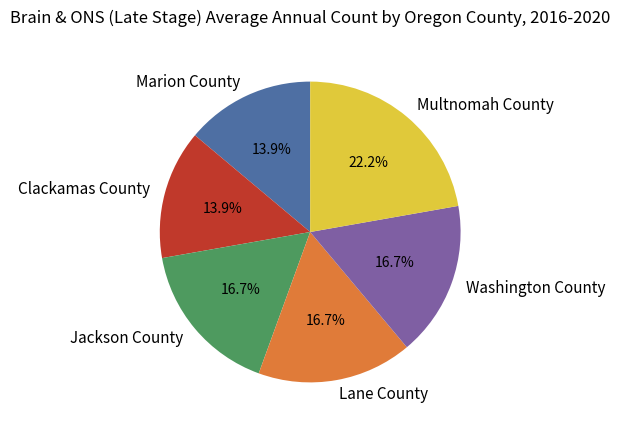

True or false: Lane County accounts for 17% of the total.

True